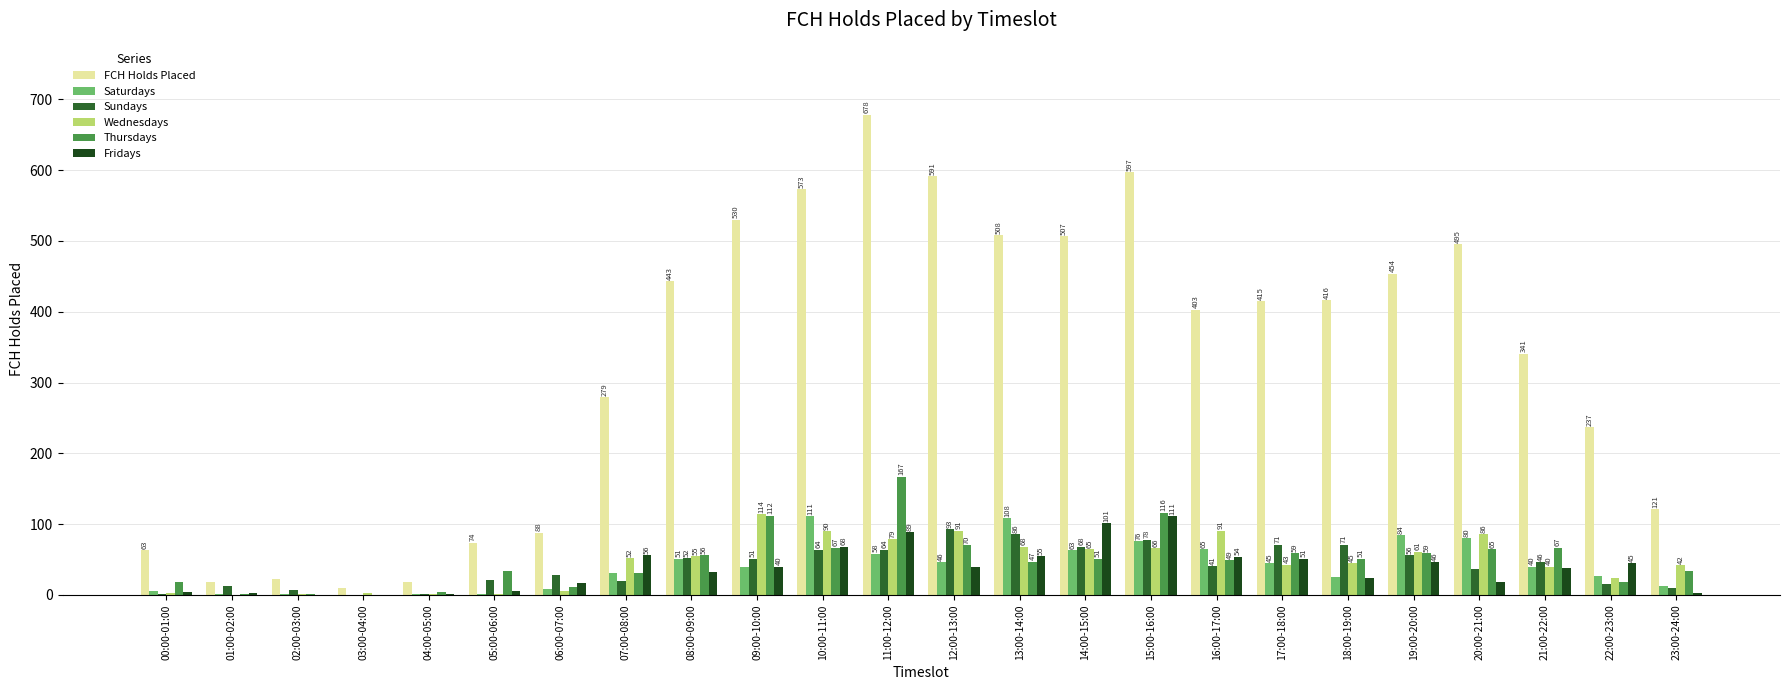

How many values in Fridays are above zero?

22